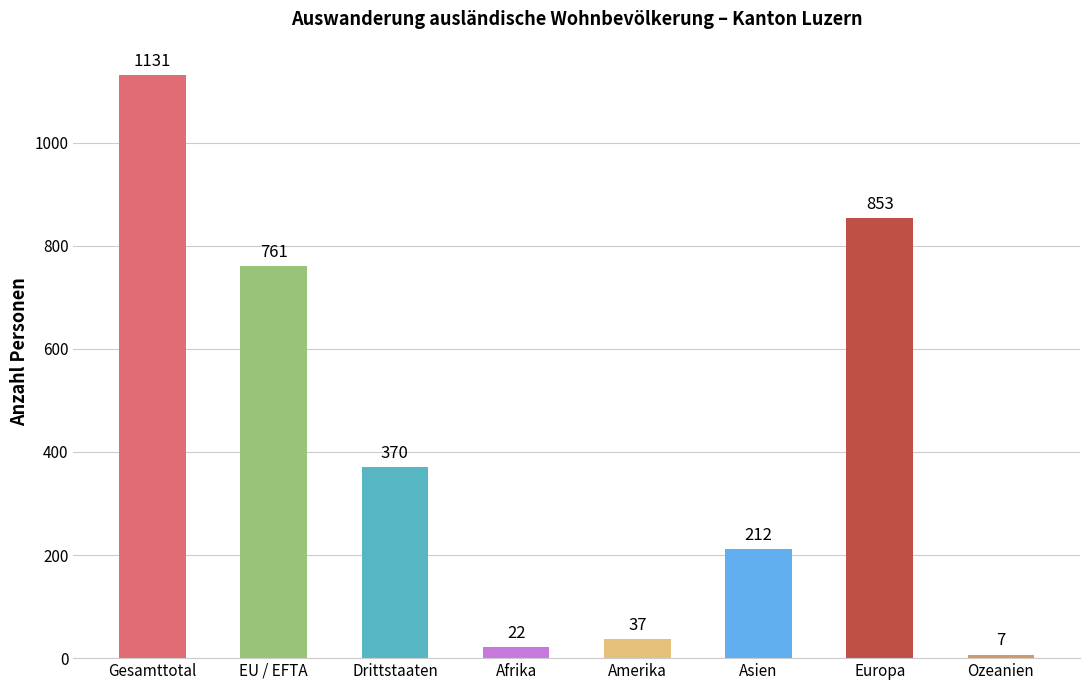

What is the difference between the second highest and minimum values?

846